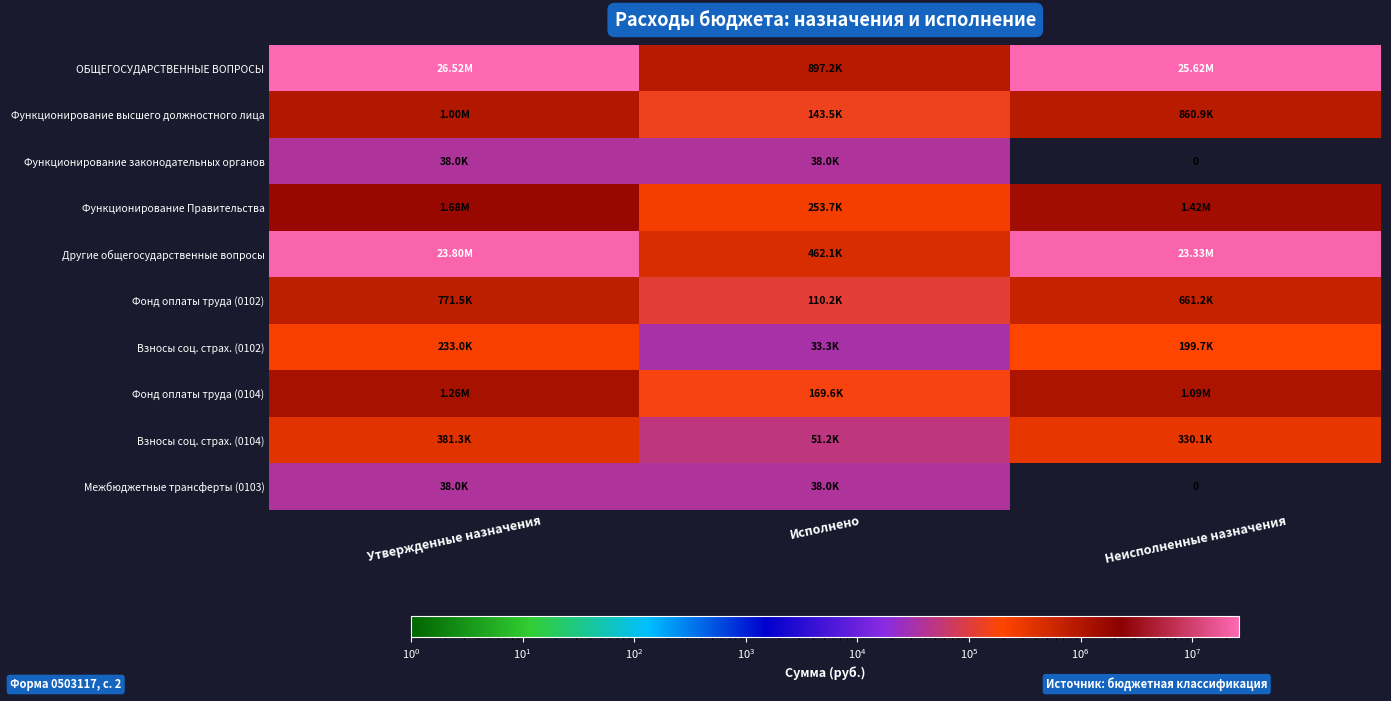

At which label is Взносы соц. страх. (0104) closest to 216273?

Неисполненные назначения